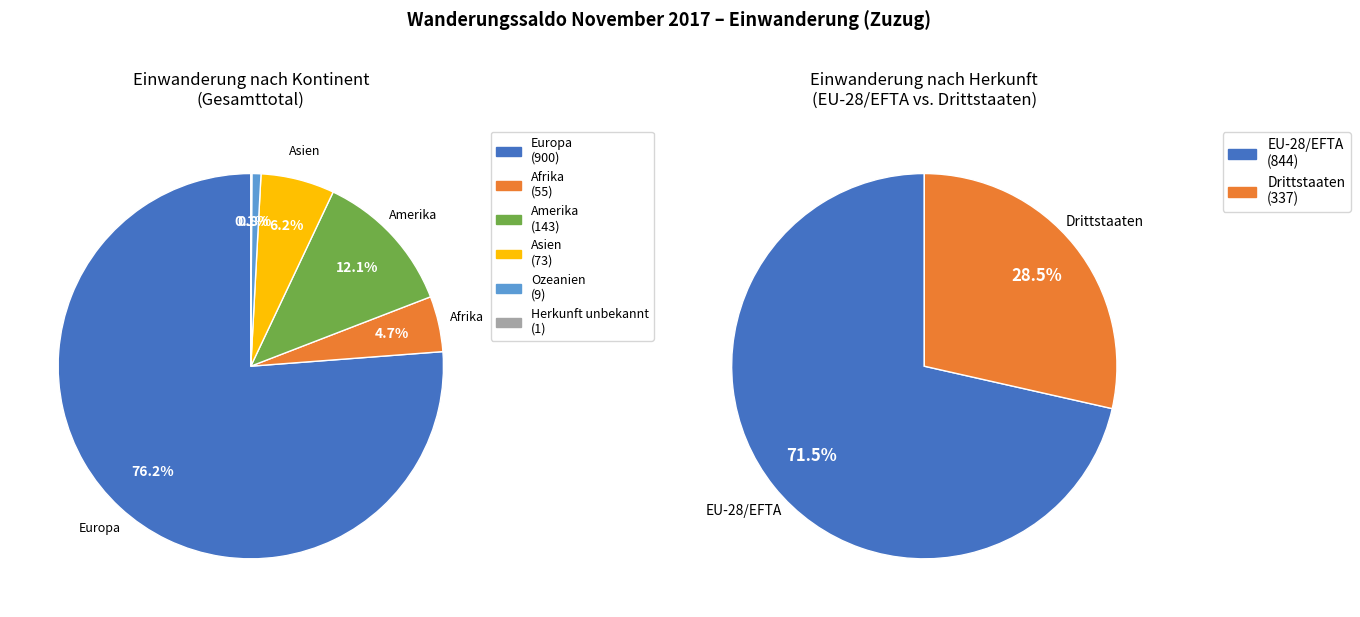

Is there a majority slice in this chart?

Yes